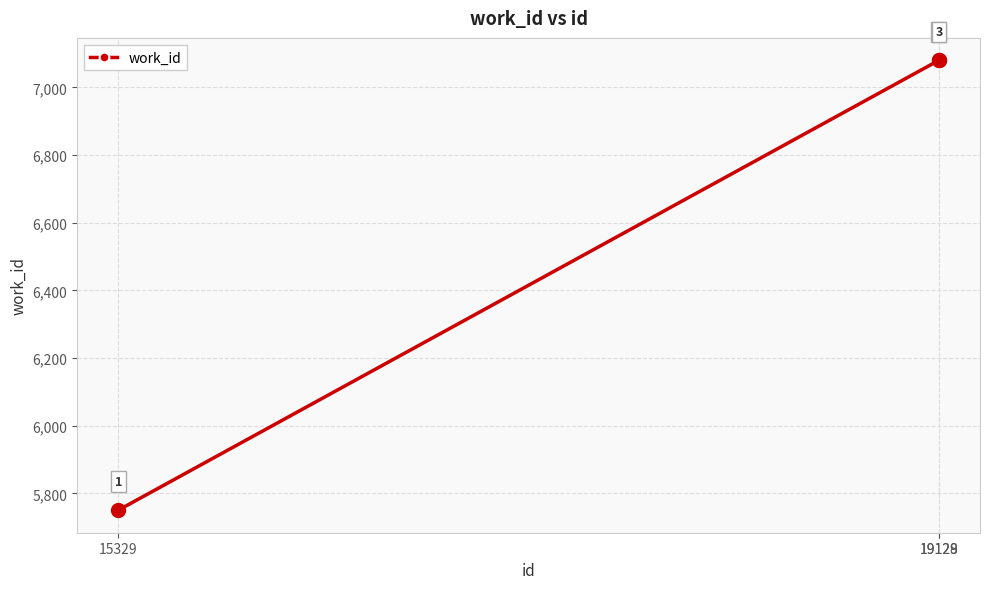

What is the maximum value shown in the chart?

7080